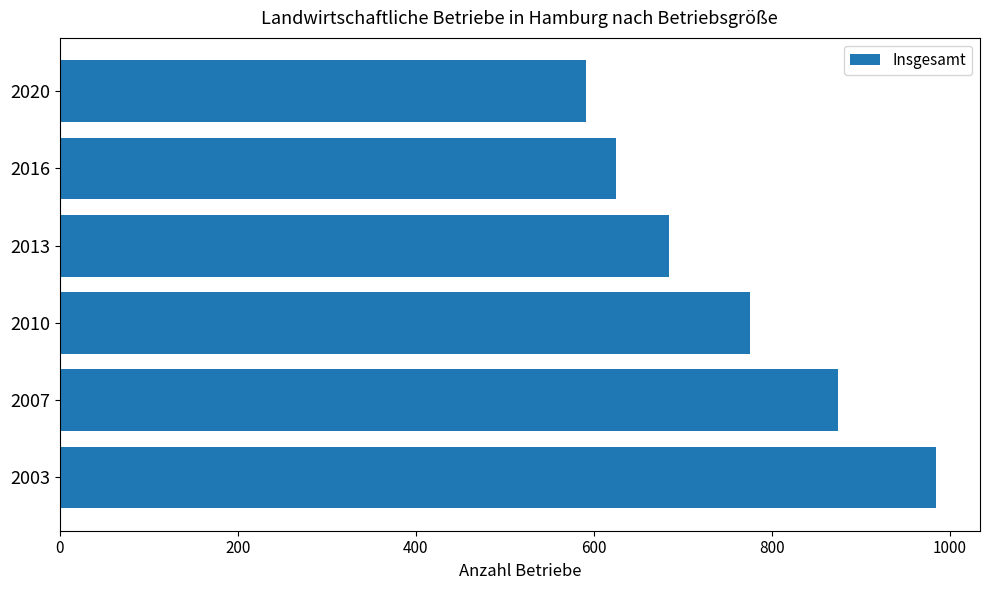

The value at 2007 is 1517. True or false?

False